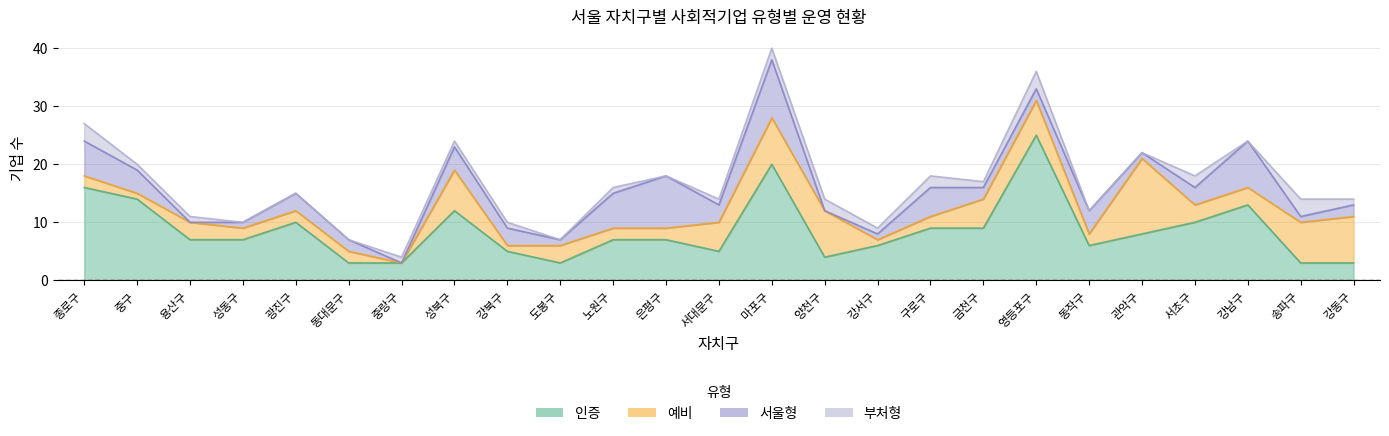

How many data points in 인증 are less than 7?

10